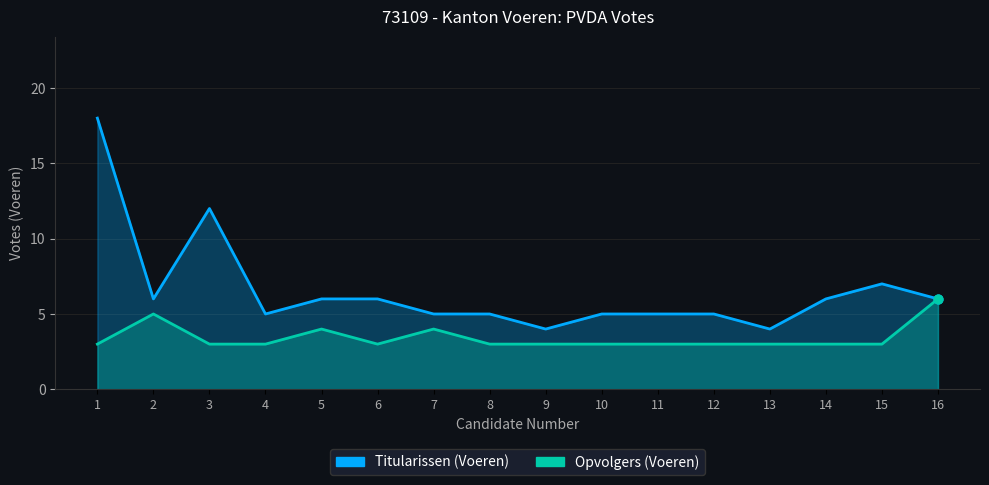

Which series reaches the minimum Y coordinate?

Opvolgers (Voeren)